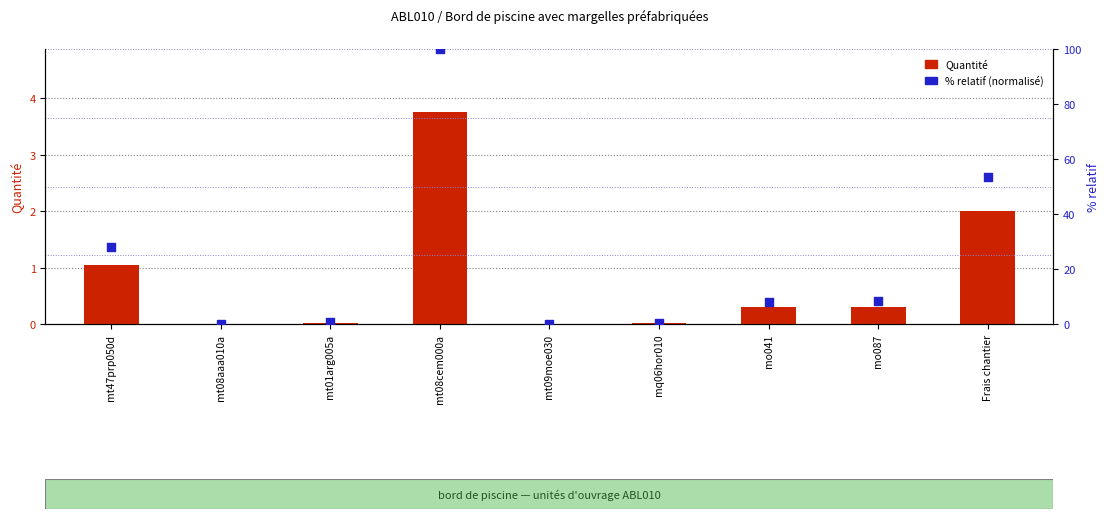

Is the value of % relatif (normalisé) at mt08aaa010a greater than the value of Quantité at mo041?

No